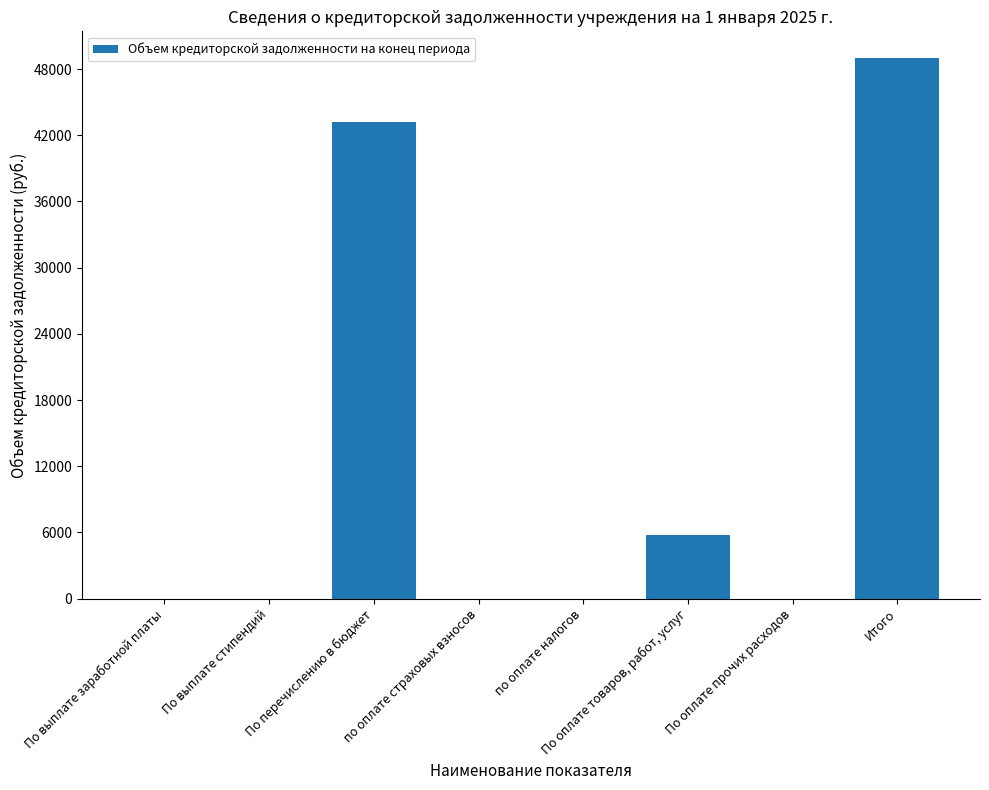

At which category does the chart reach its peak across all series?

Итого